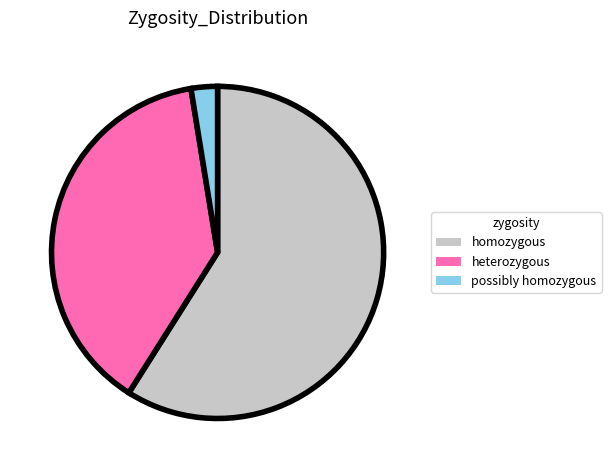

Which slice is the largest?

homozygous